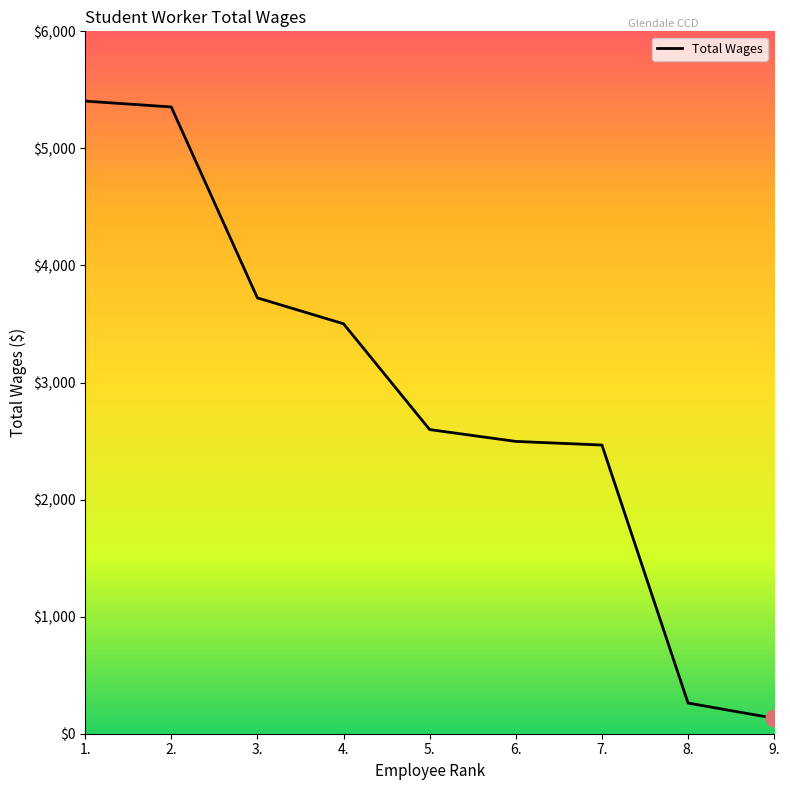

True or false: the data shows 2497 at 6..

True